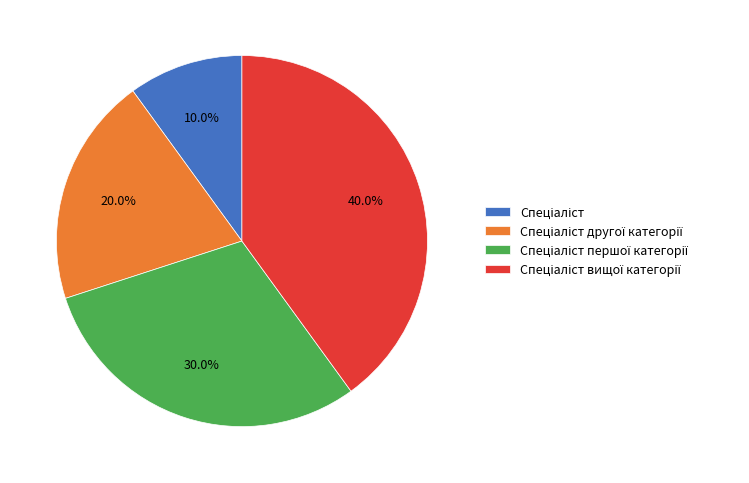

To the nearest percent, what is the average slice percentage?

25%